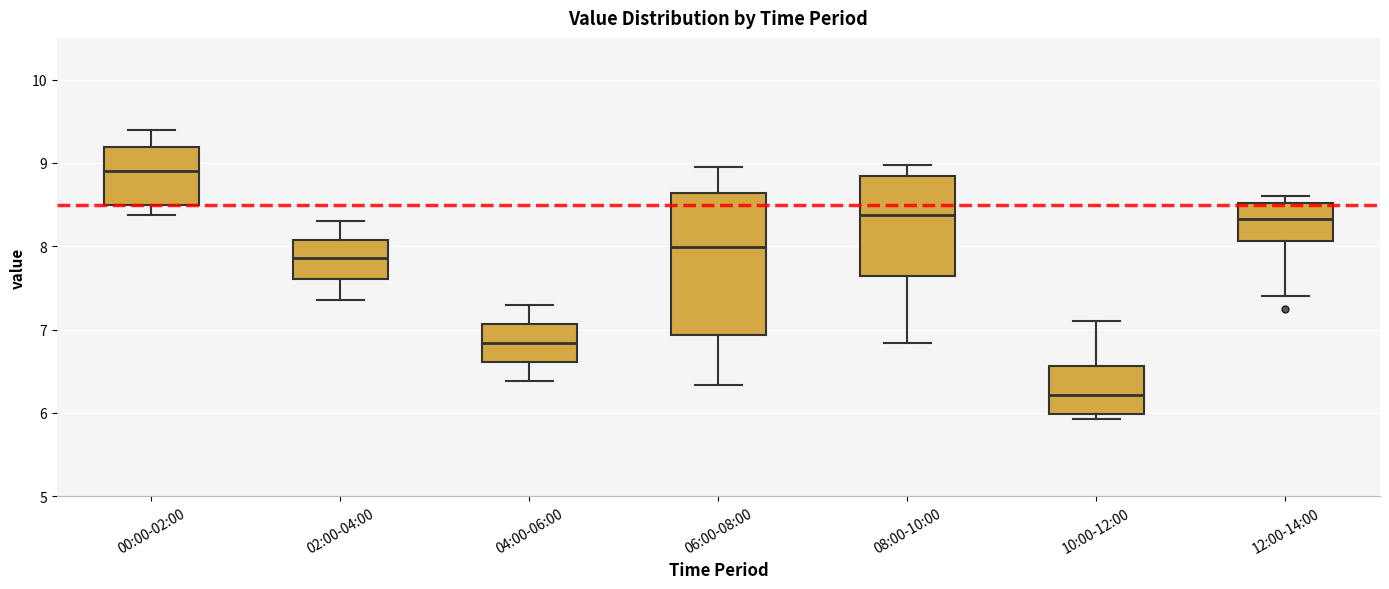

Reading left to right, read every box against the y-axis: the position of its median line, the range the box covers, and the ends of its whiskers. The values are not printed on the chart, so give them approximately, as read against the axis.

00:00-02:00: median 8.9, box 8.5 to 9.2, whiskers 8.4 to 9.4
02:00-04:00: median 7.9, box 7.6 to 8.1, whiskers 7.4 to 8.3
04:00-06:00: median 6.8, box 6.6 to 7.1, whiskers 6.4 to 7.3
06:00-08:00: median 8.0, box 6.9 to 8.6, whiskers 6.3 to 9.0
08:00-10:00: median 8.4, box 7.6 to 8.8, whiskers 6.8 to 9.0
10:00-12:00: median 6.2, box 6.0 to 6.6, whiskers 5.9 to 7.1
12:00-14:00: median 8.3, box 8.1 to 8.5, whiskers 7.4 to 8.6